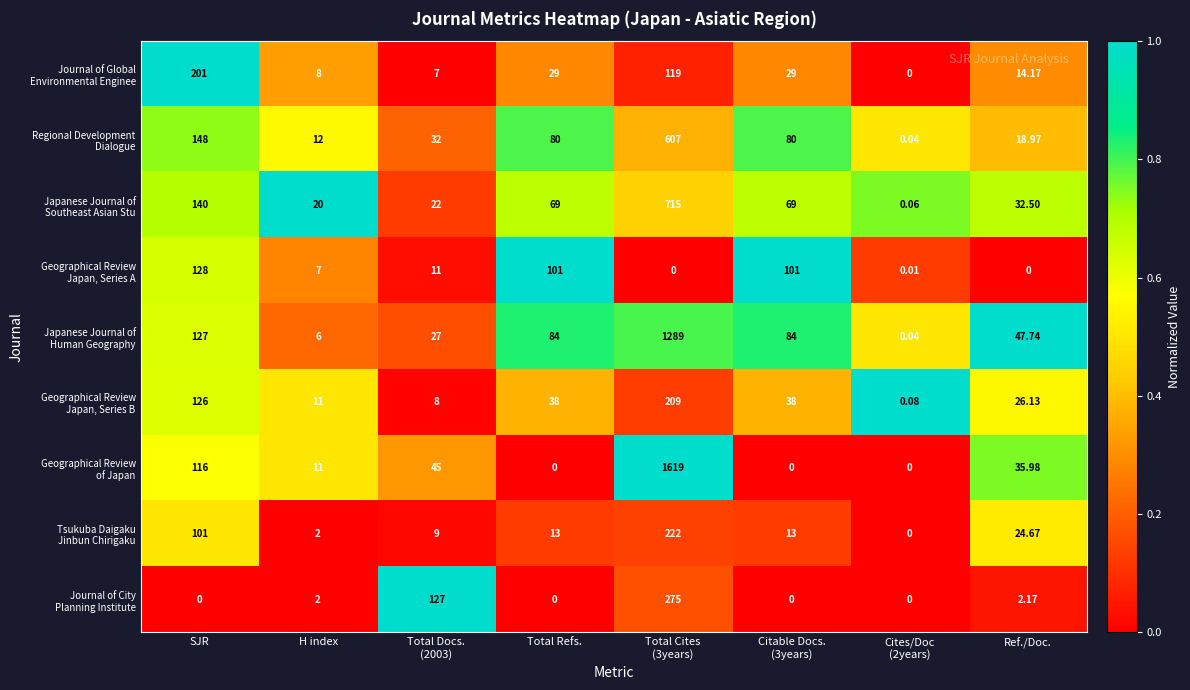

At how many categories does at least one series exceed 0?

8